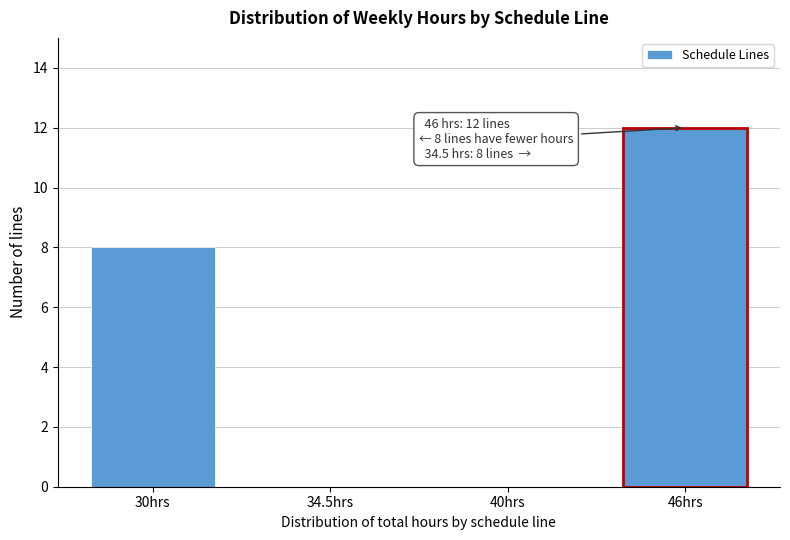

Reading left to right, what are all the values shown in this chart?

30hrs=8	34.5hrs=0	40hrs=0	46hrs=12